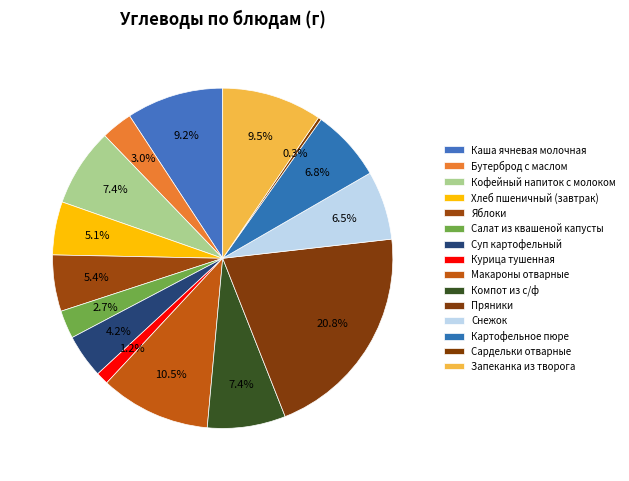

What percentage is the Суп картофельный slice, to the nearest percent?

4%